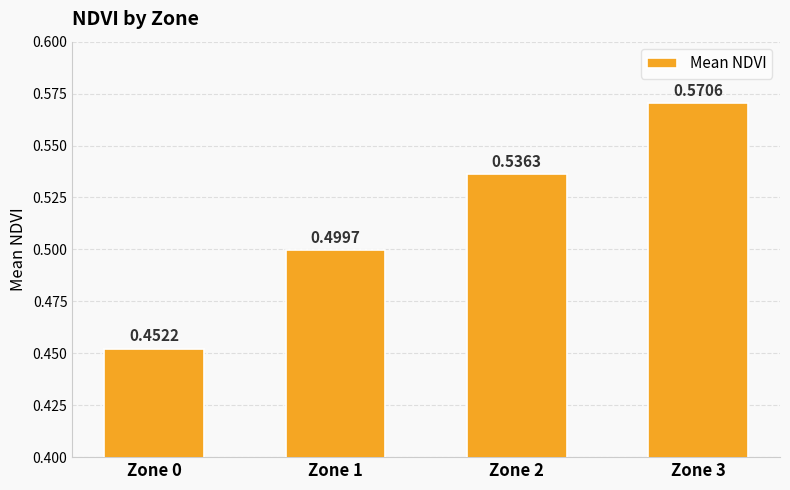

What is the sum of the values at Zone 2 and Zone 1?

1.0